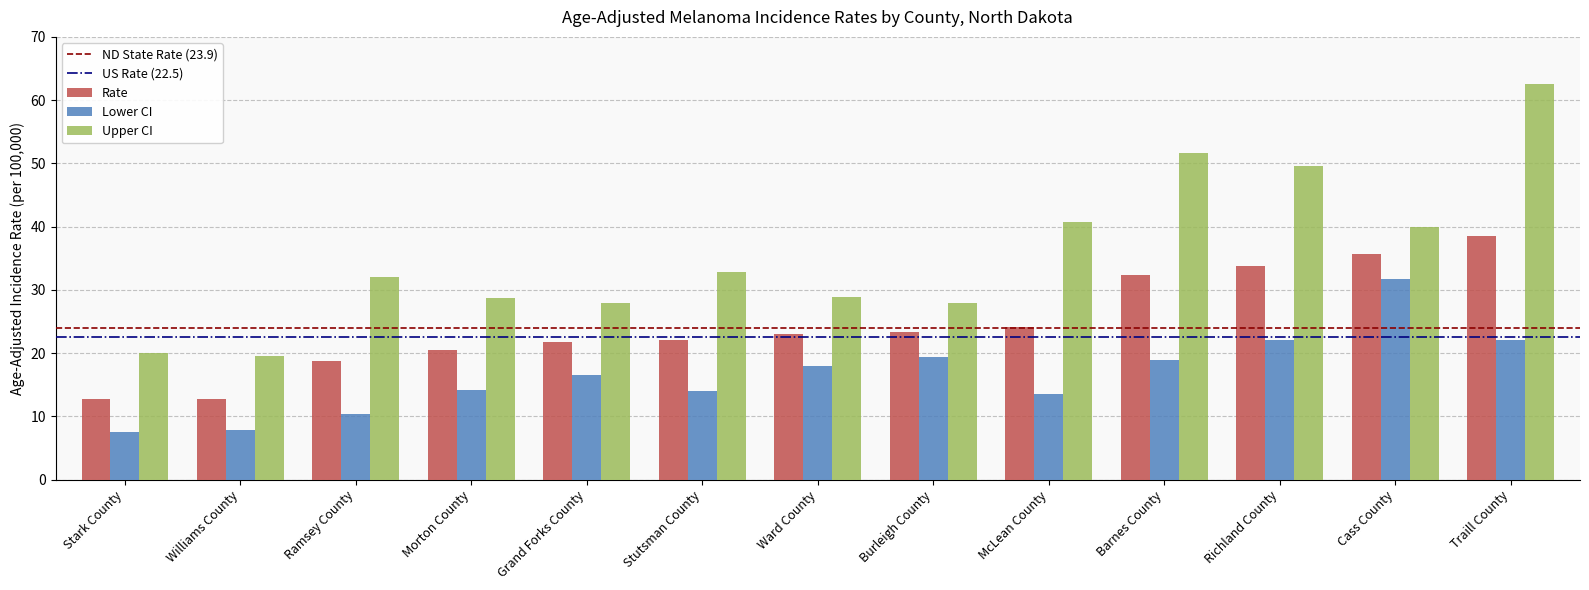

Read the Rate value at McLean County.

24.1